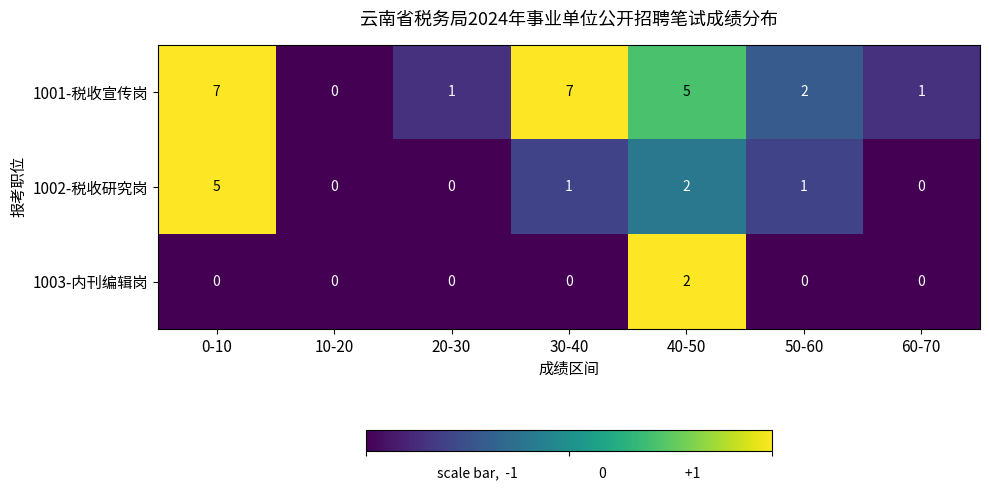

What is the difference between the maximum and minimum values in the 1002-税收研究岗 series?

5